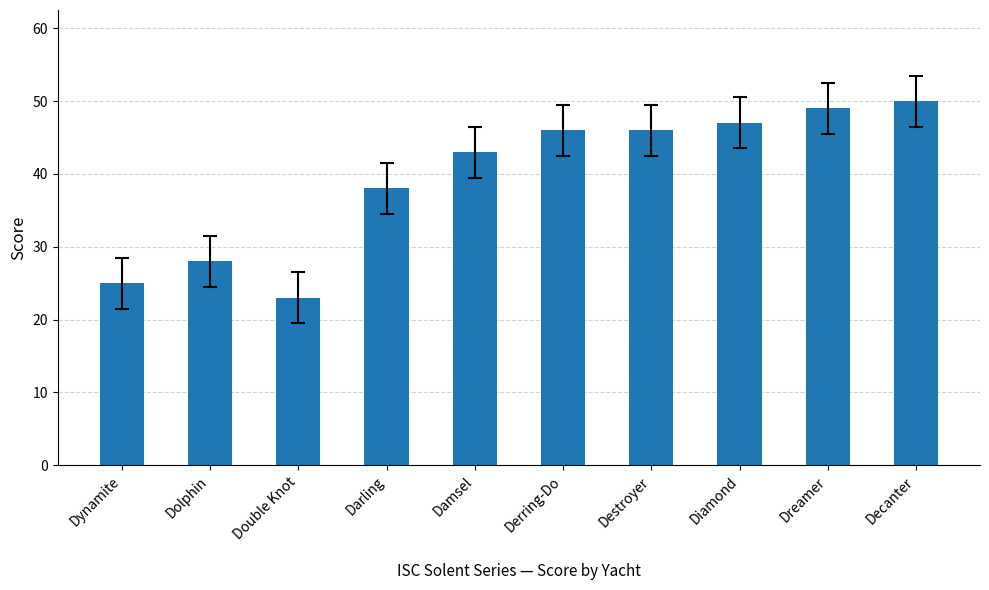

What is the average value?

40